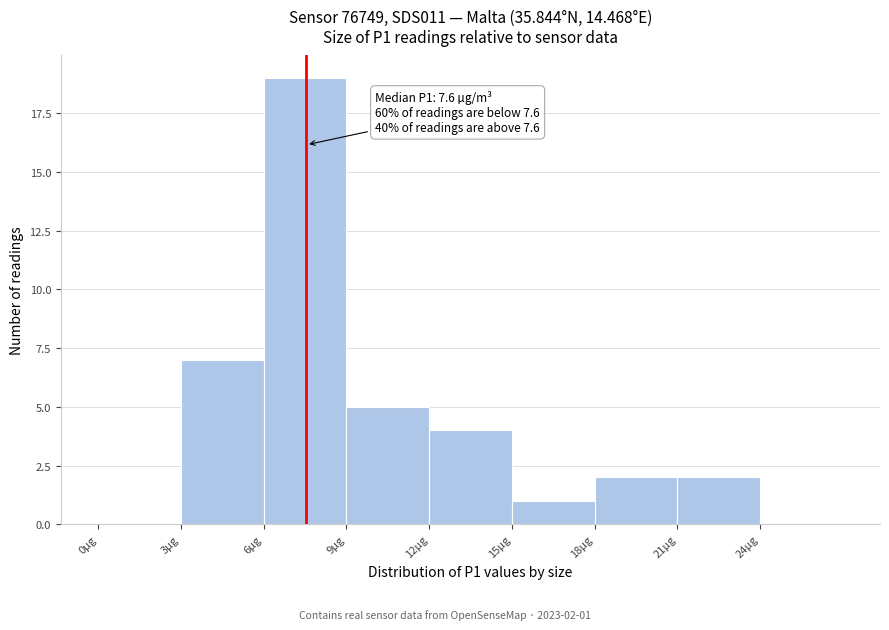

Over which range of the x-axis is the bar tallest?

6 to 9